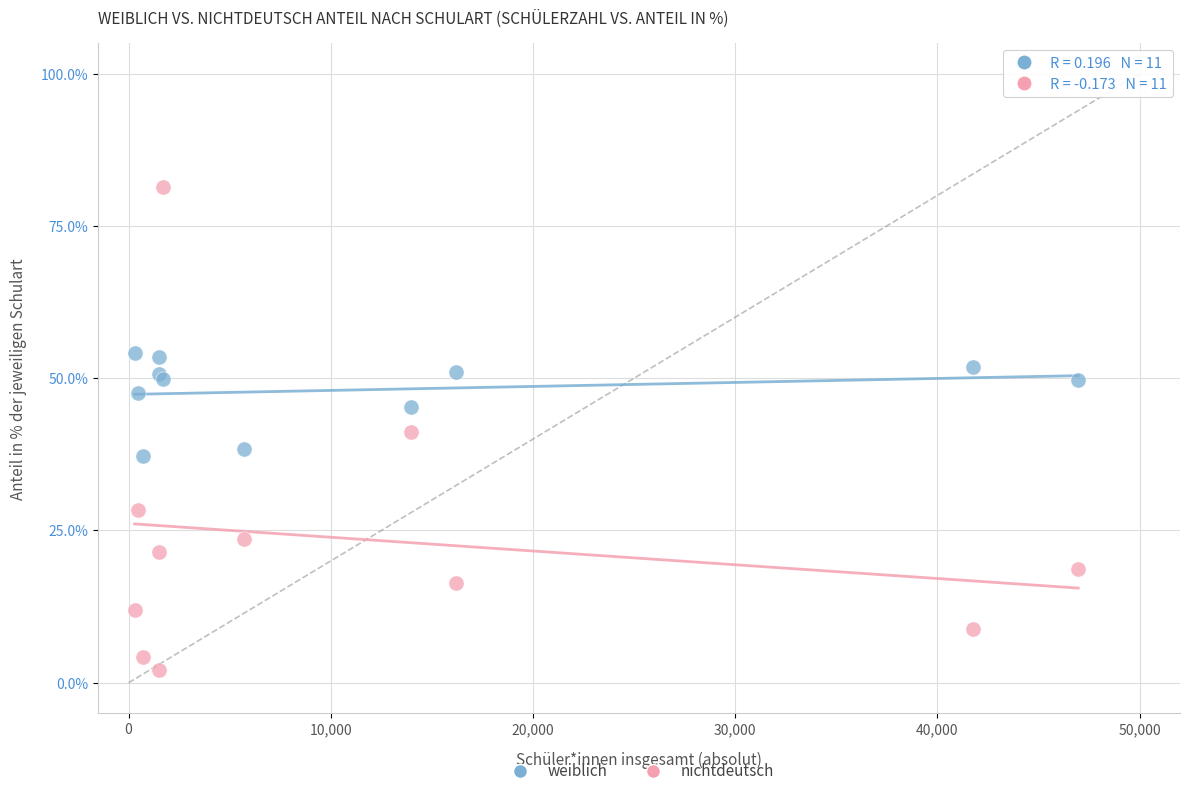

Which series reaches the maximum Y coordinate?

nichtdeutsch